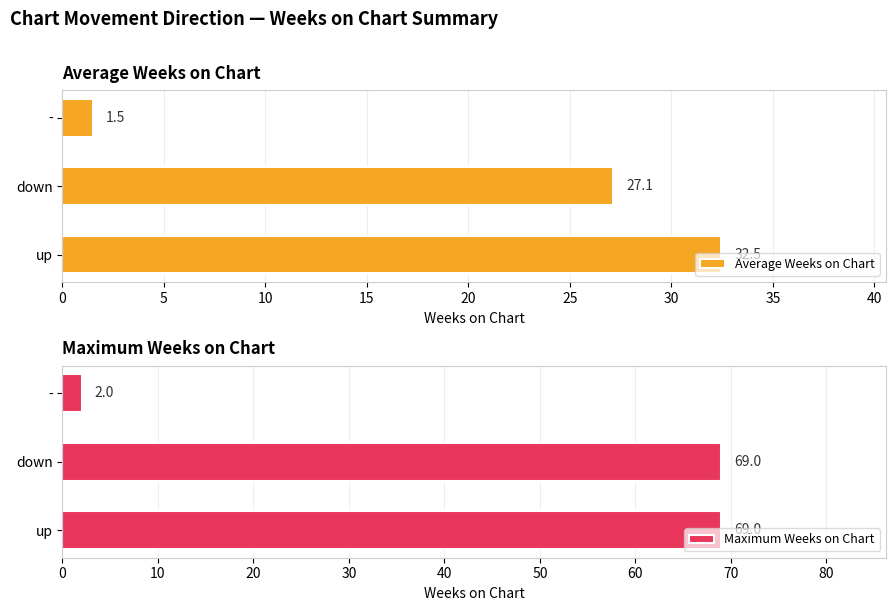

Reading left to right, what are all the values shown in this chart?

Average Weeks on Chart: 32.5	27.1	1.5
Maximum Weeks on Chart: 69.0	69.0	2.0